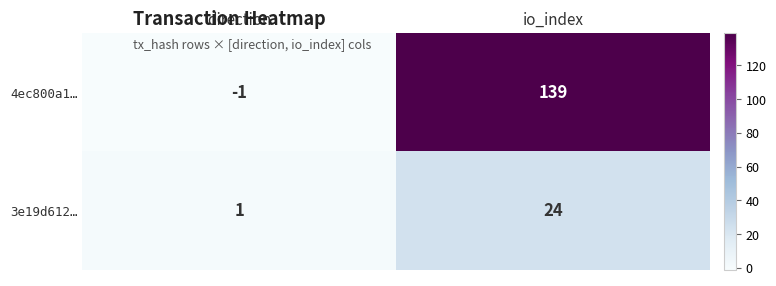

How many data points does each series have?

2